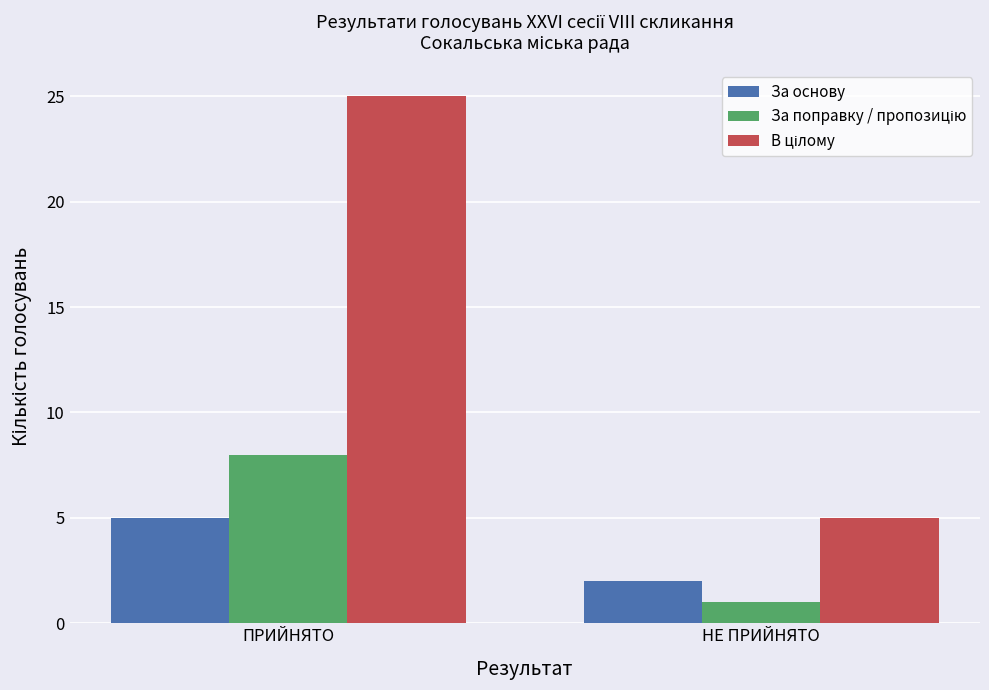

What is the label of the 1st bar from the left?

ПРИЙНЯТО